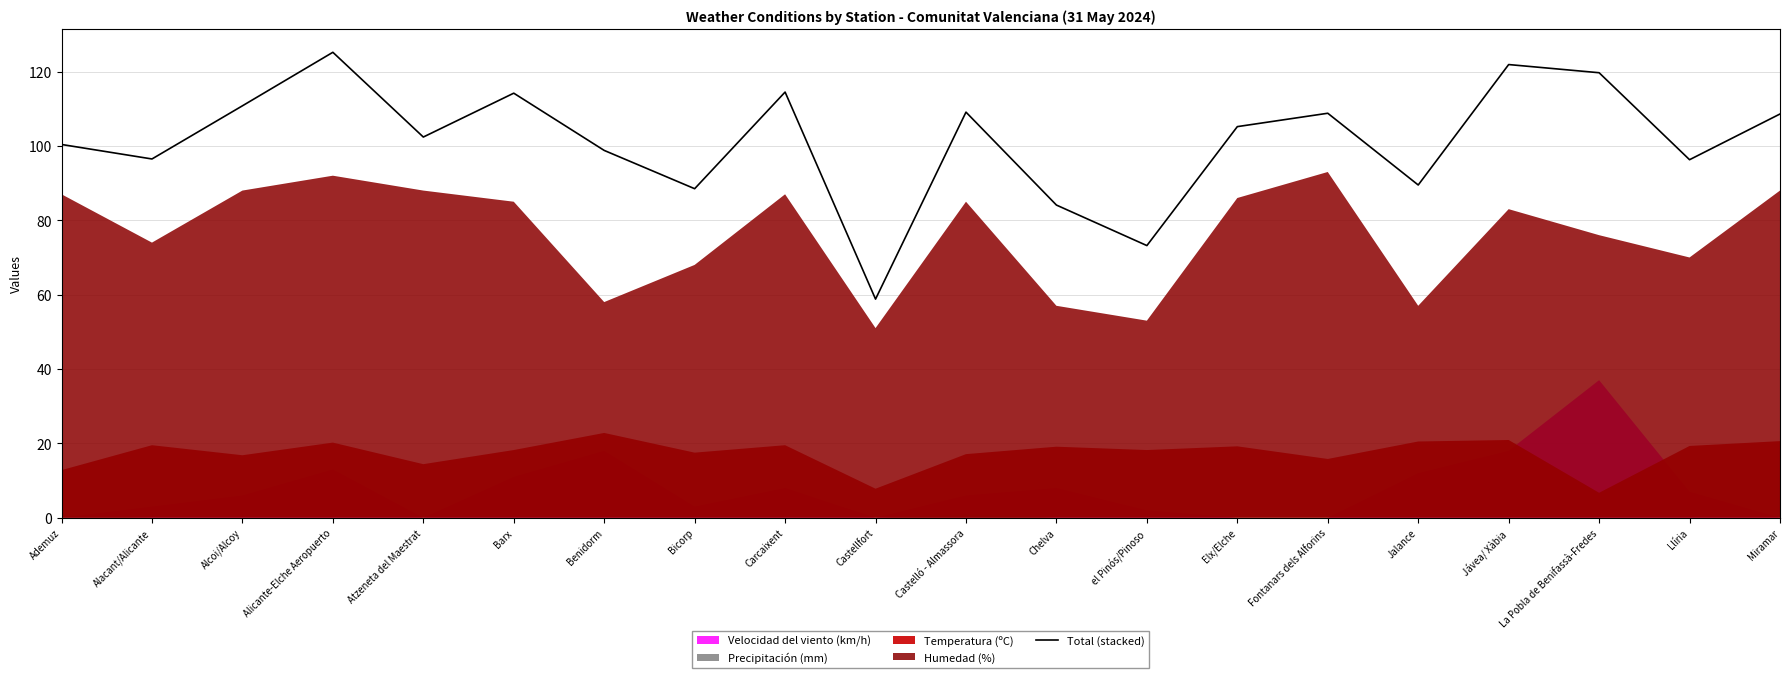

What is the average value?

101.3